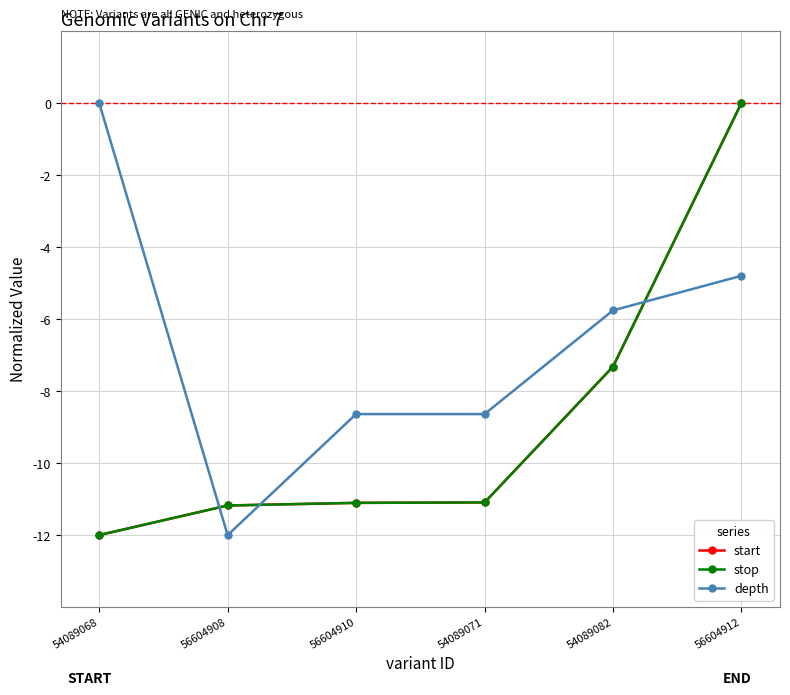

What is the sum of all start values?

-52.7